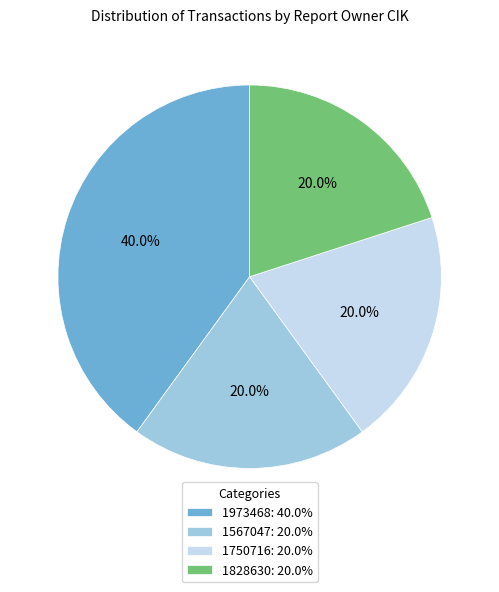

How many segments does this pie chart have?

4